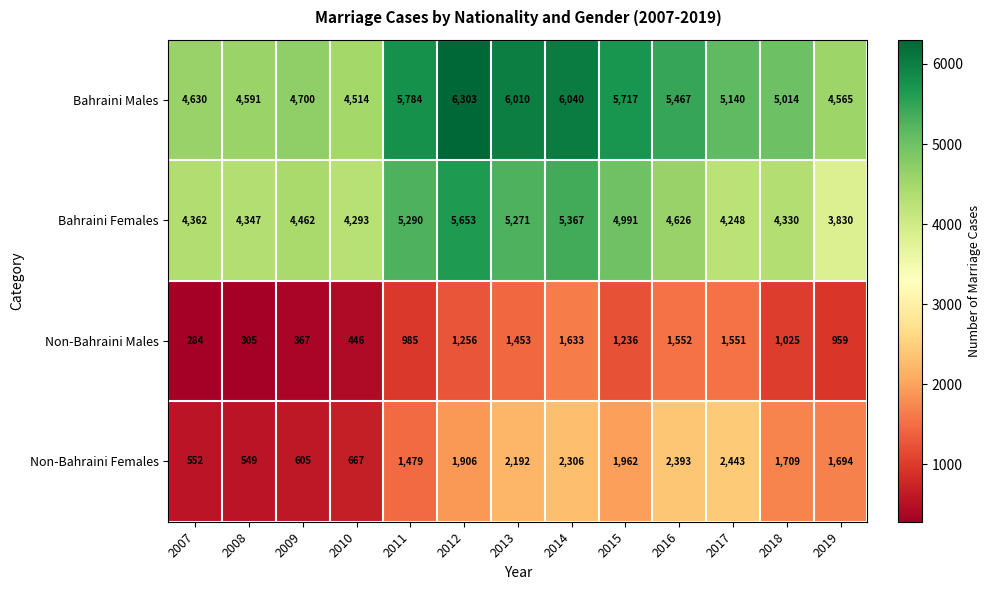

Which series has the widest spread of values?

Non-Bahraini Females